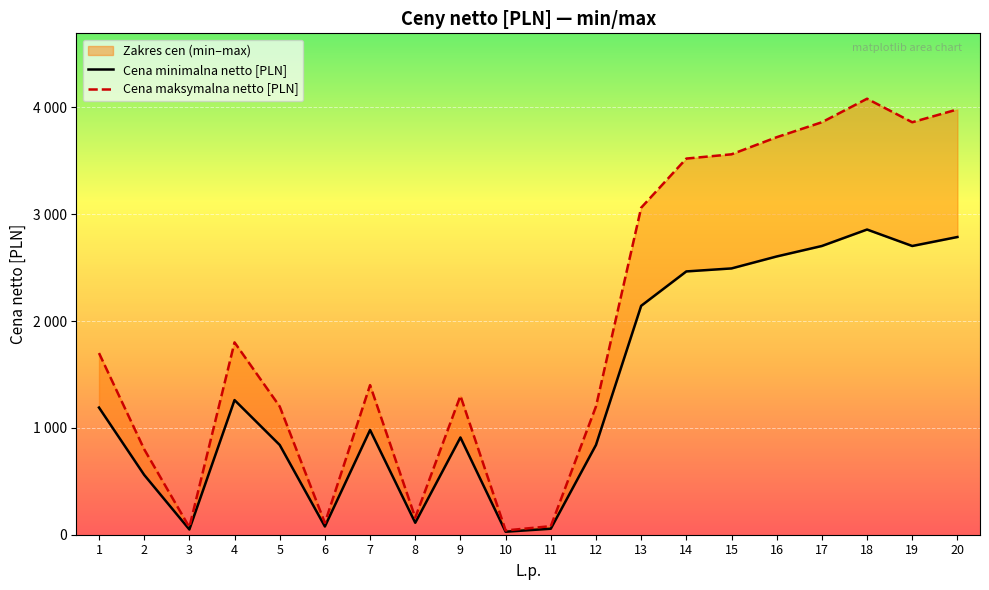

How many data points in Cena maksymalna netto [PLN] are less than 1700?

10